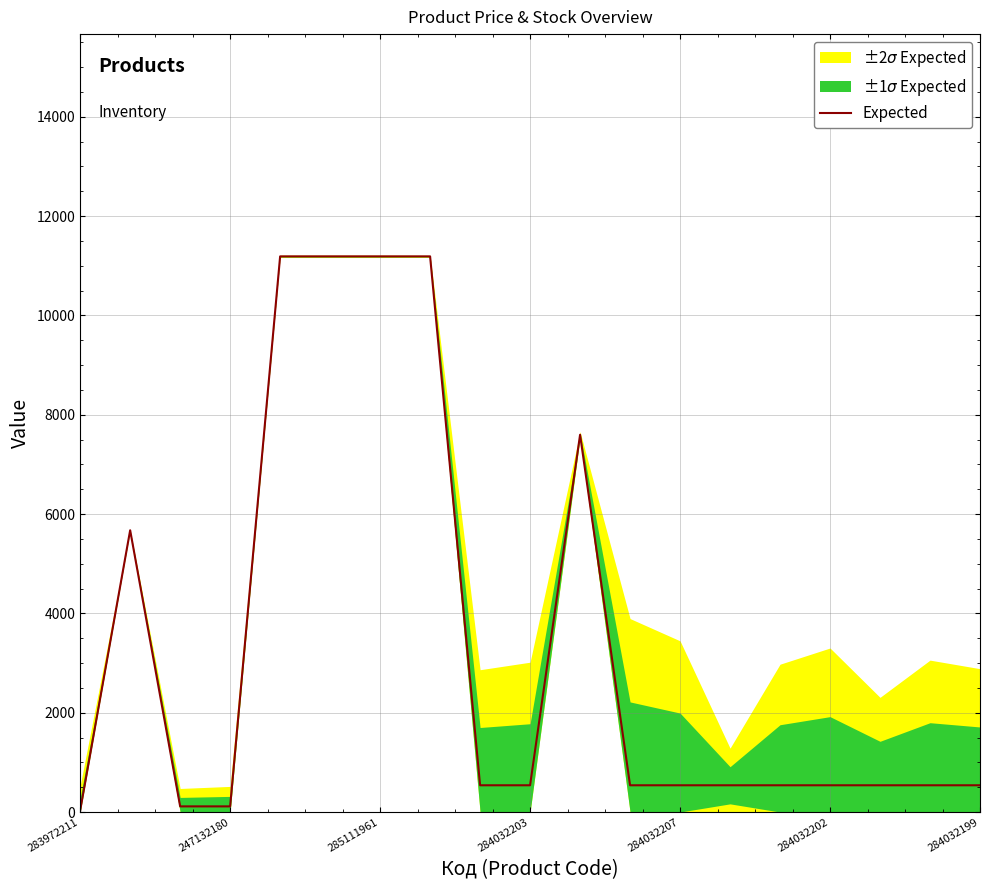

What is the difference between the maximum and minimum values?

11156.1